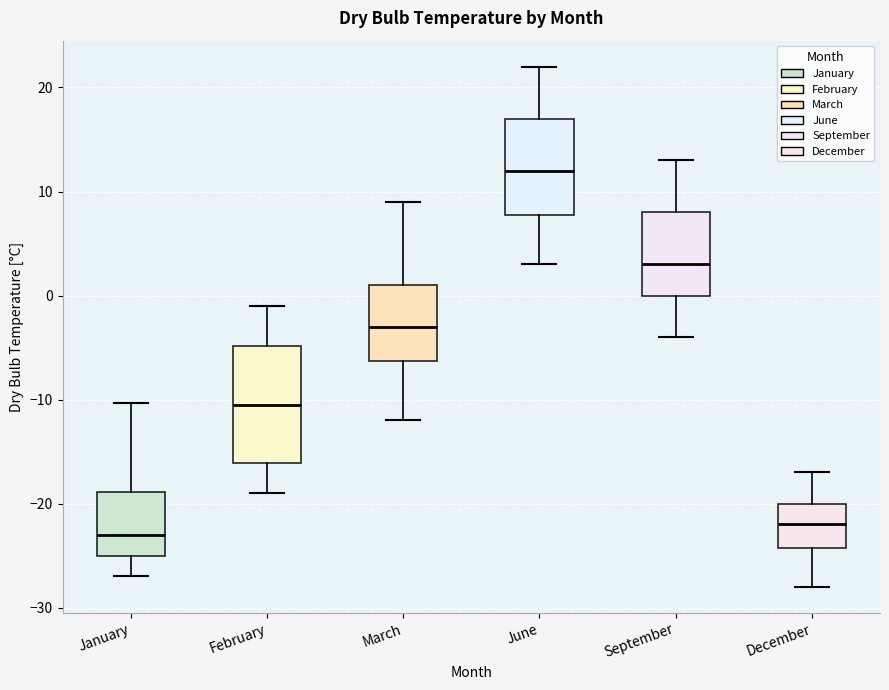

Comparing the boxes themselves (not the whiskers), which one is the tallest?

February